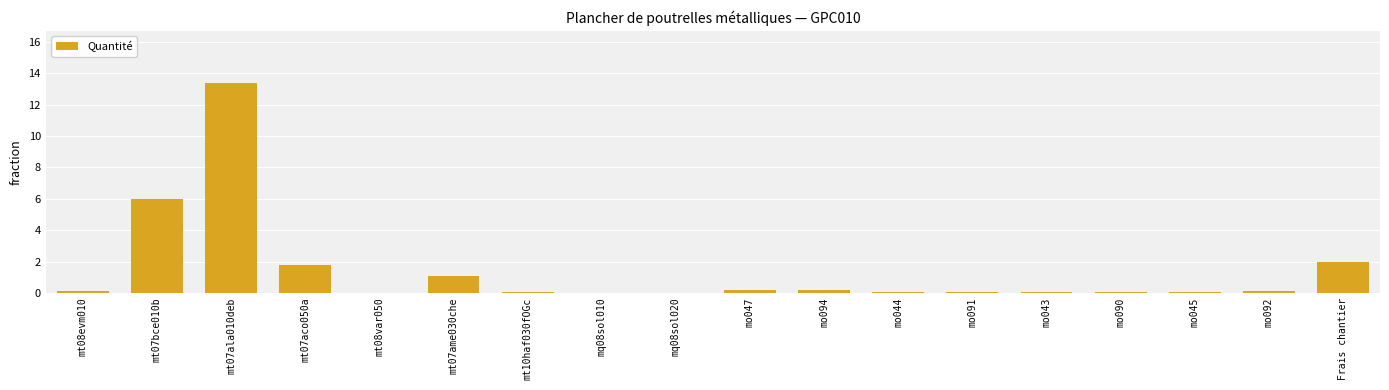

What is the change in value from mq08sol020 to mo047?

+0.2